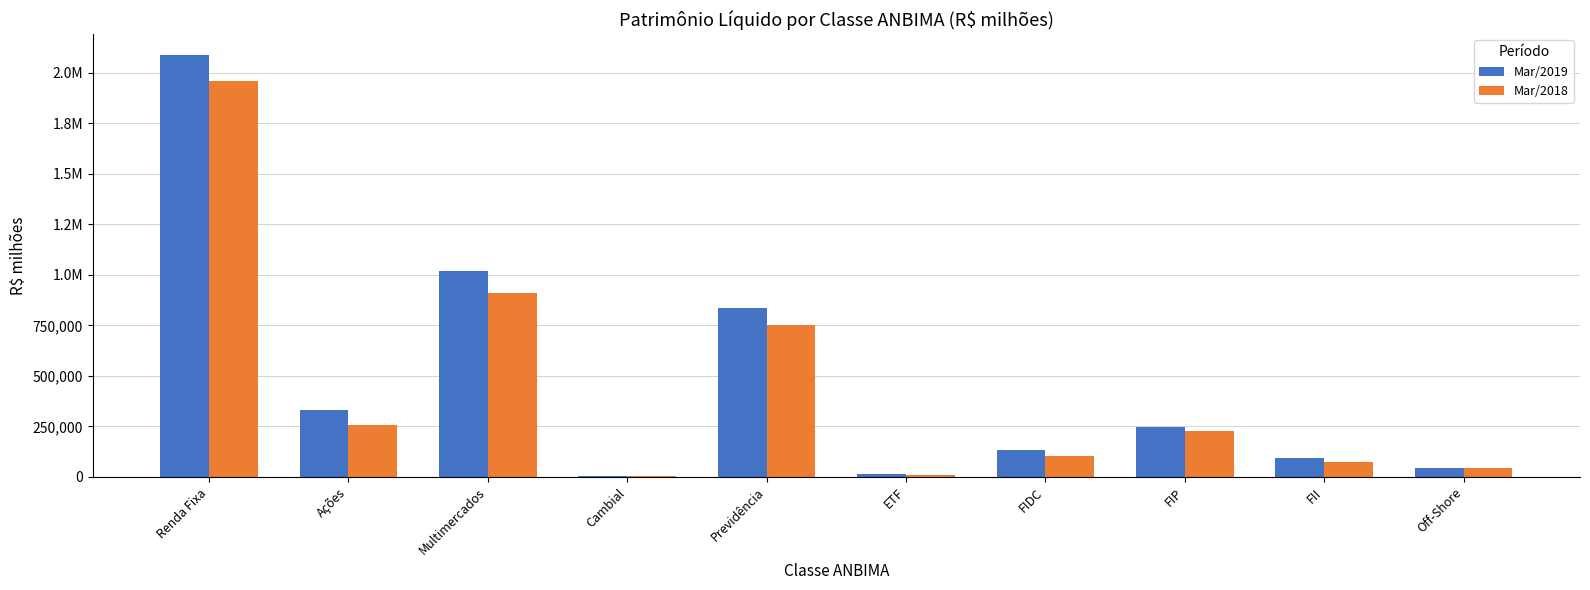

Are the bars grouped side by side (vs. stacked)?

Yes